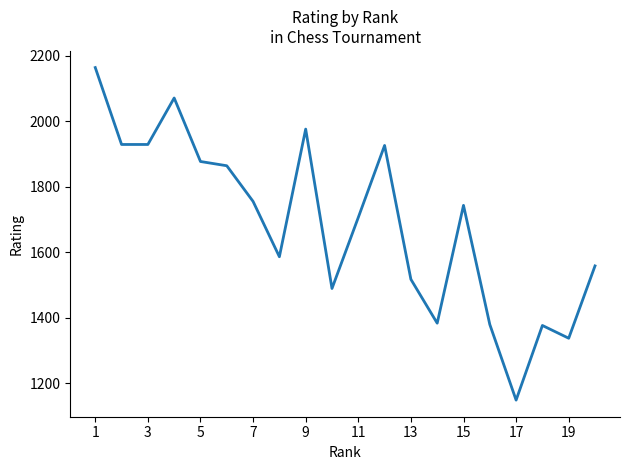

What is the greatest value displayed?

2164